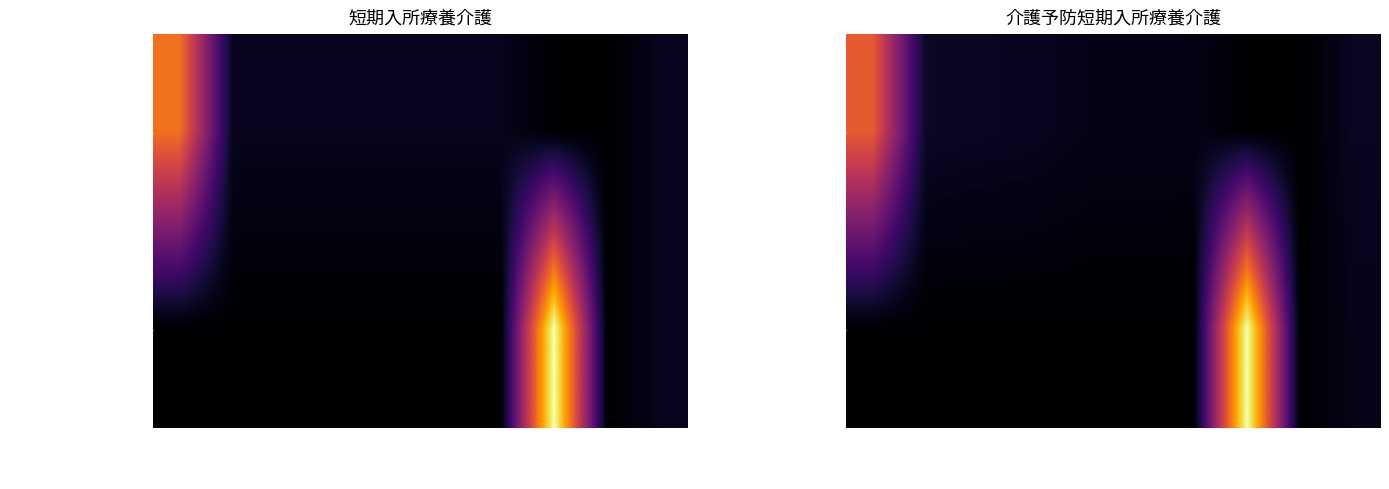

The 介護予防短期入所療養介護 series shows 168.8 at H18/04/01. True or false?

False